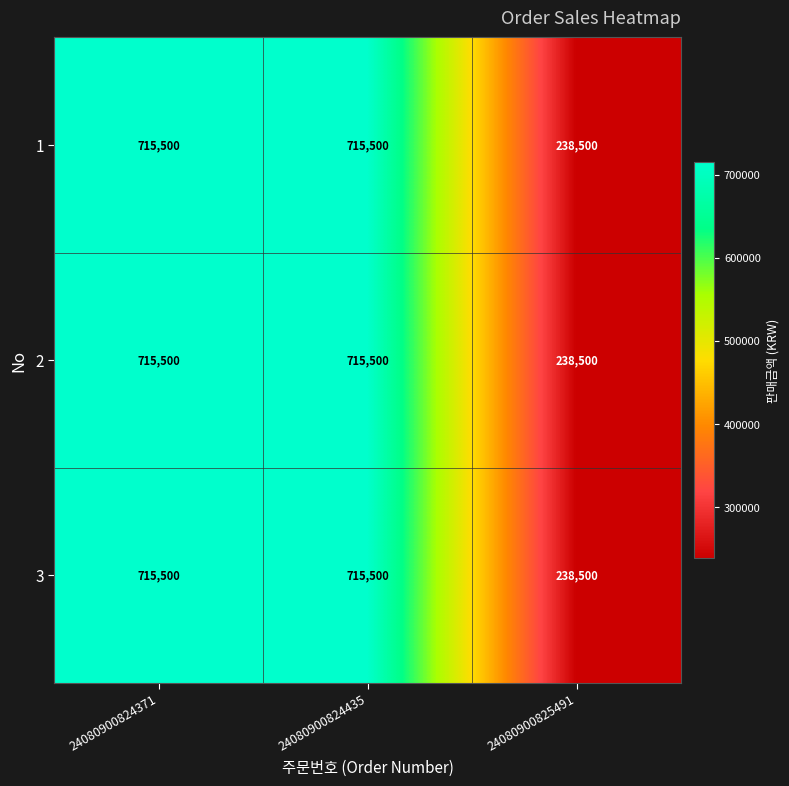

Is the value of 1 at 24080900824371 greater than the value of 2 at 24080900825491?

Yes